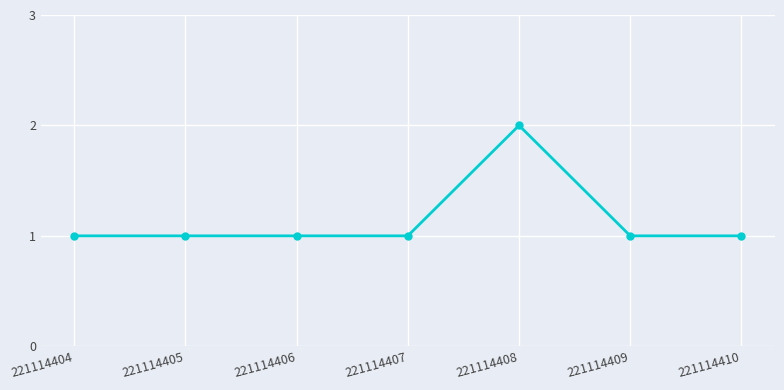

What is the sum of all values?

8